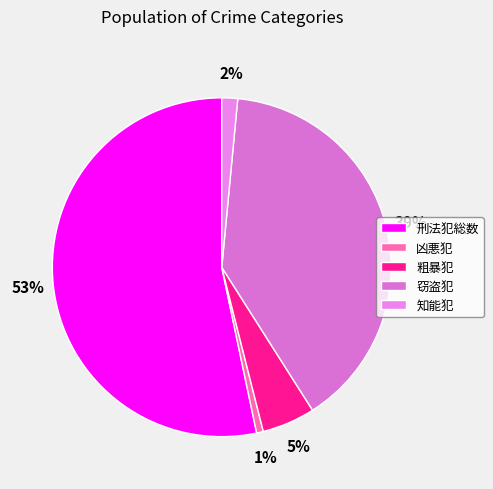

How many segments does this pie chart have?

5